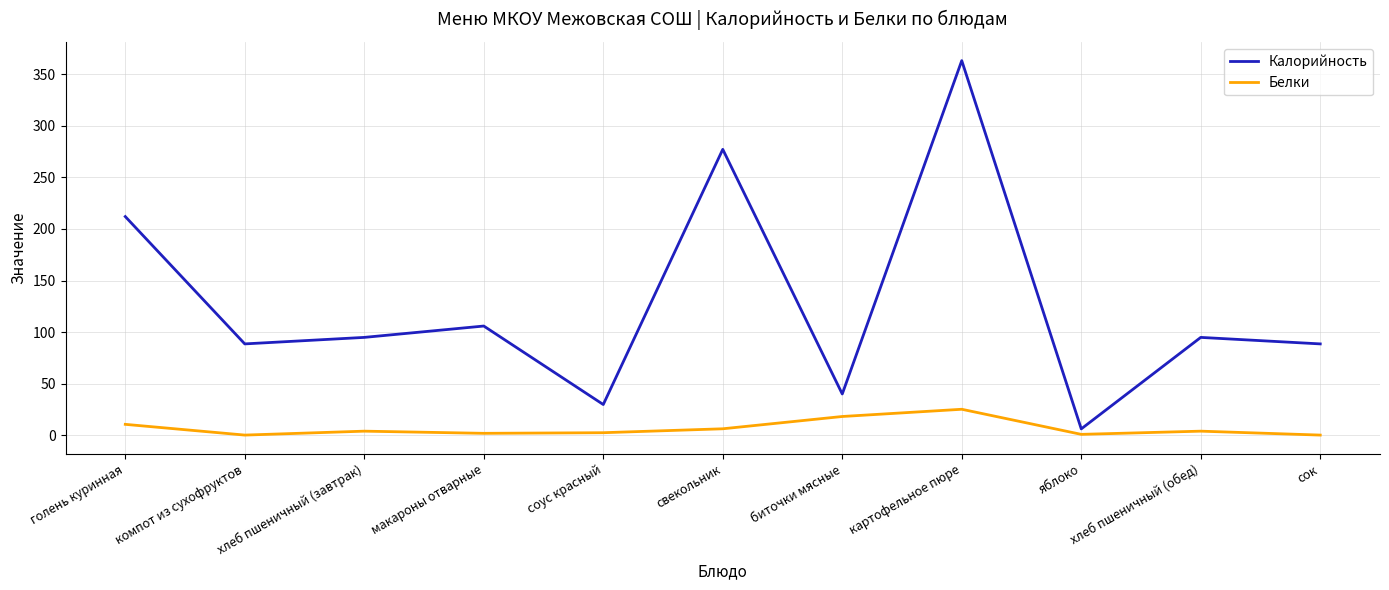

The value of Калорийность at голень куринная is 94.3. True or false?

False